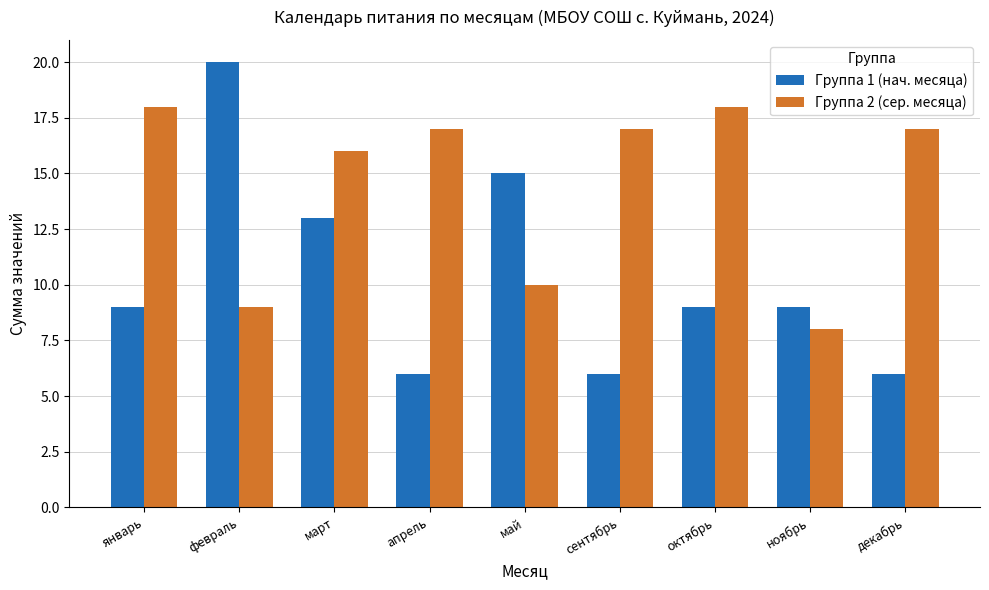

The value of Группа 1 (нач. месяца) at март is 19. True or false?

False